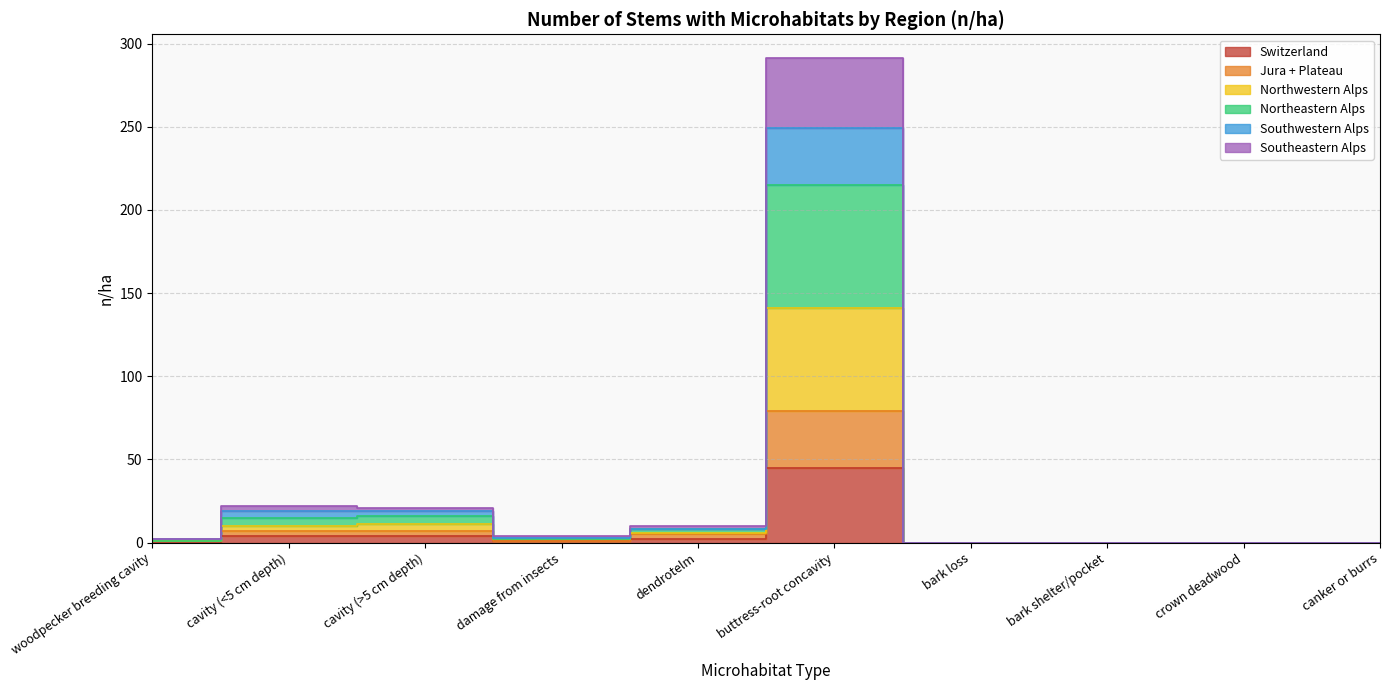

What is the highest value of the Switzerland series?

45